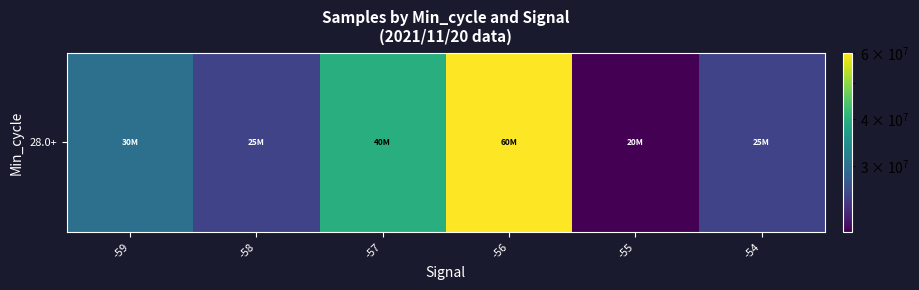

Rank the categories by value from highest to lowest.

-56, -57, -59, -54, -58, -55